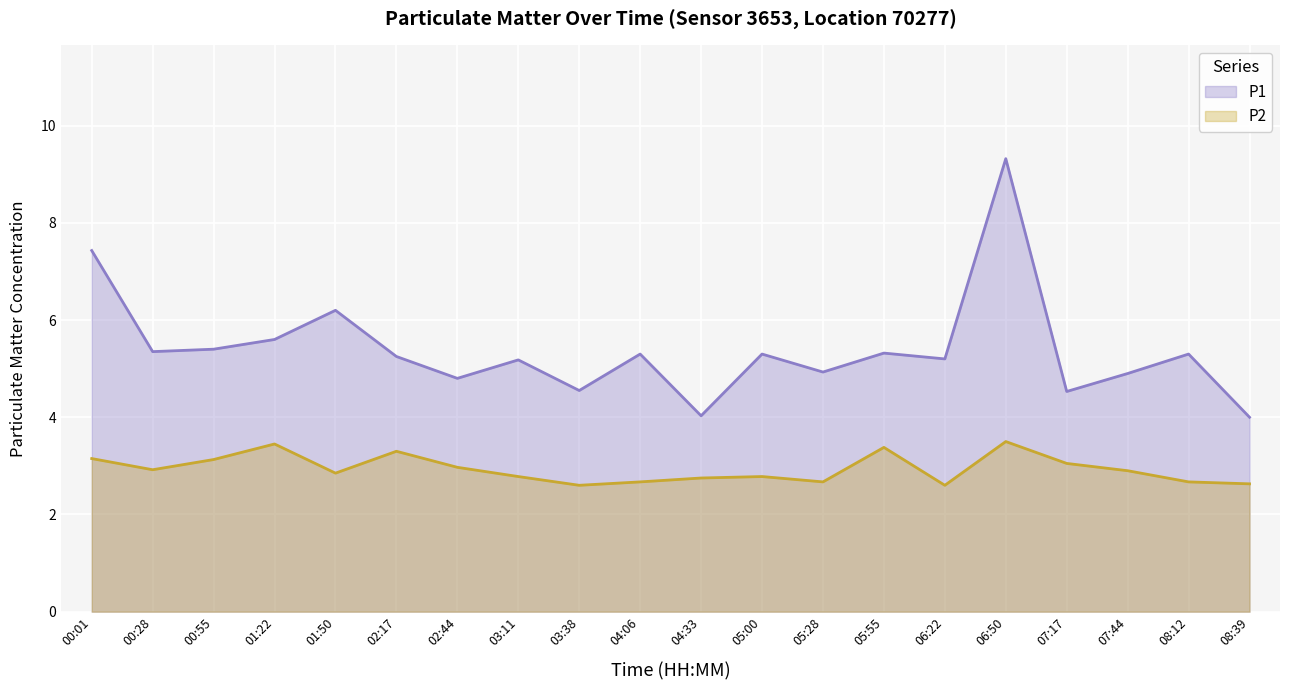

What is the label of the 12th point from the right?

03:38